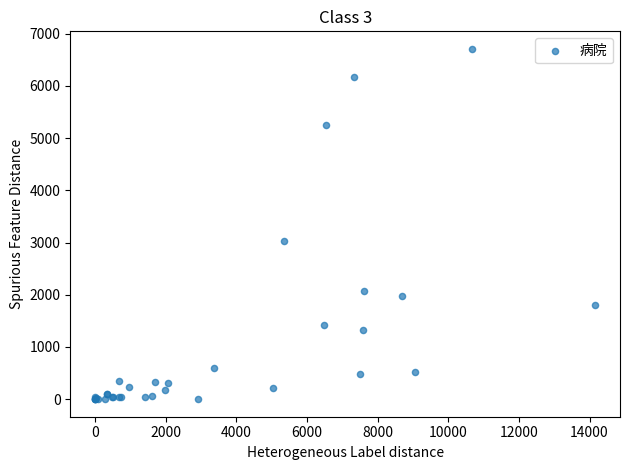

What Y value in the scatter plot is closest to 3355?

3033